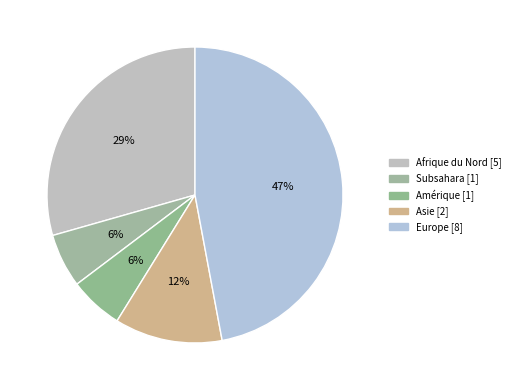

What percentage is the Afrique du Nord slice, to the nearest percent?

29%